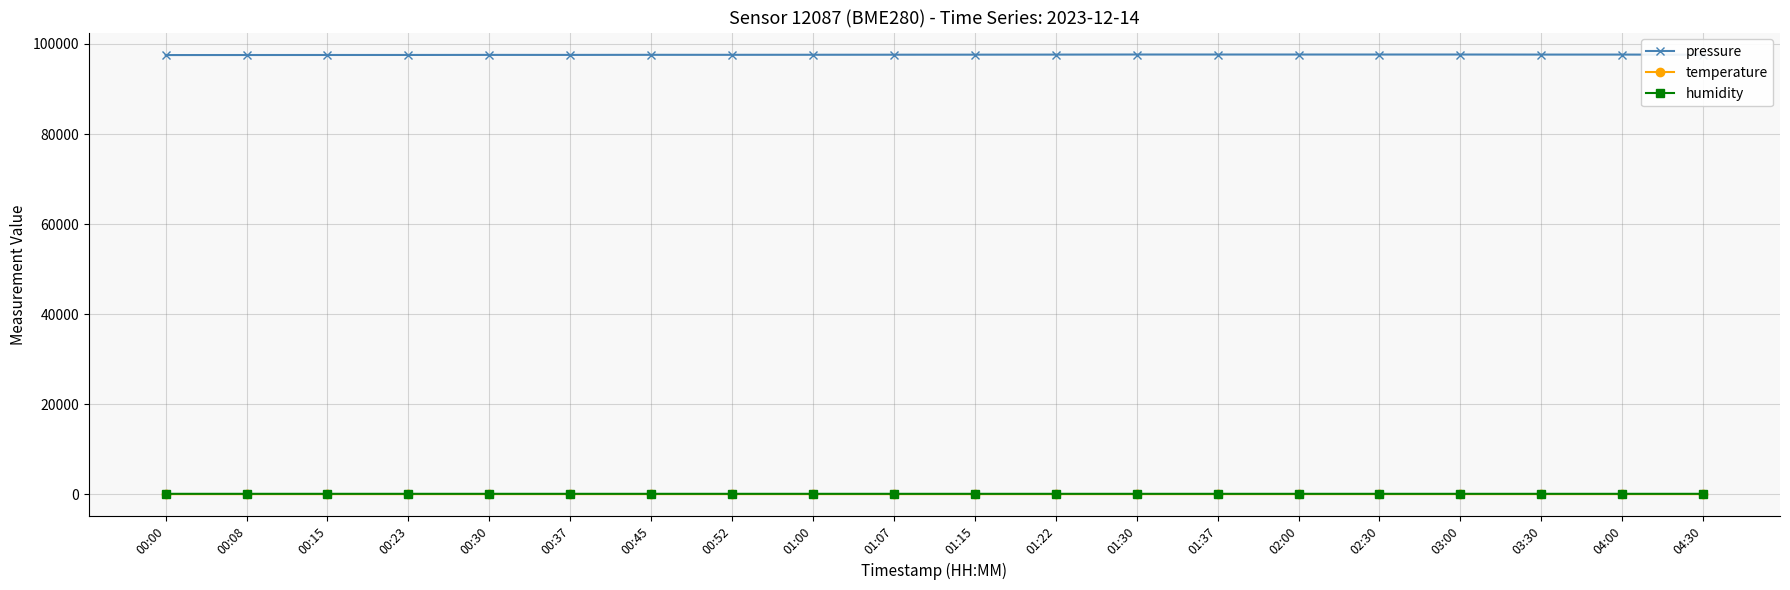

At how many categories does at least one series exceed 18426?

20